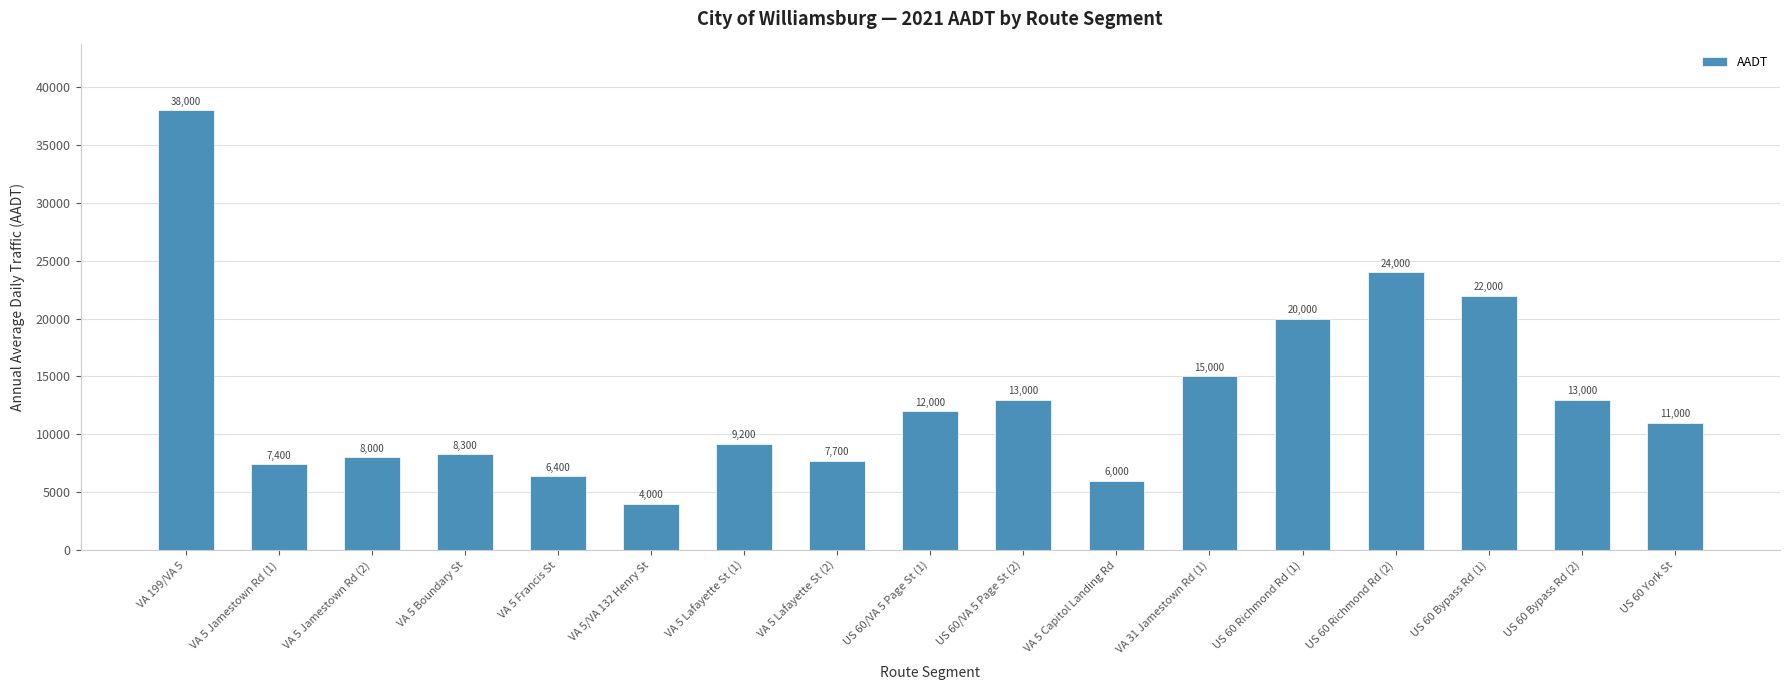

What is the ratio of the value at VA 199/VA 5 to the value at VA 5 Lafayette St (2)?

4.9